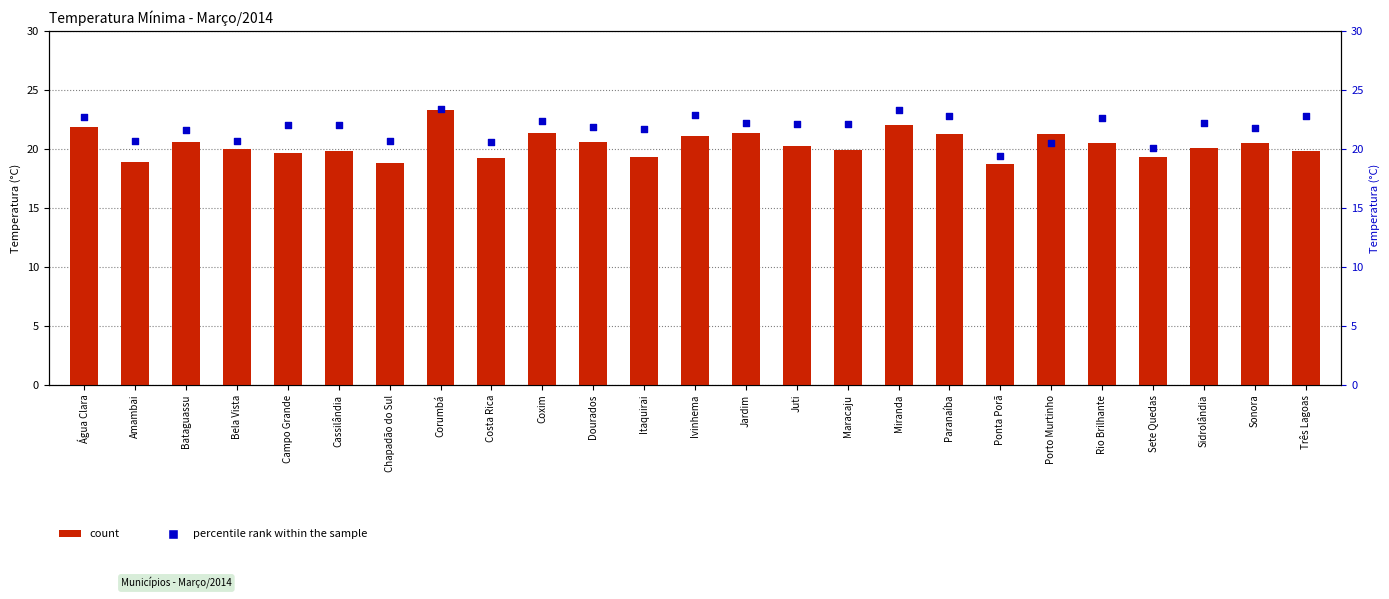

What is the total value across all series at Bela Vista?

40.7